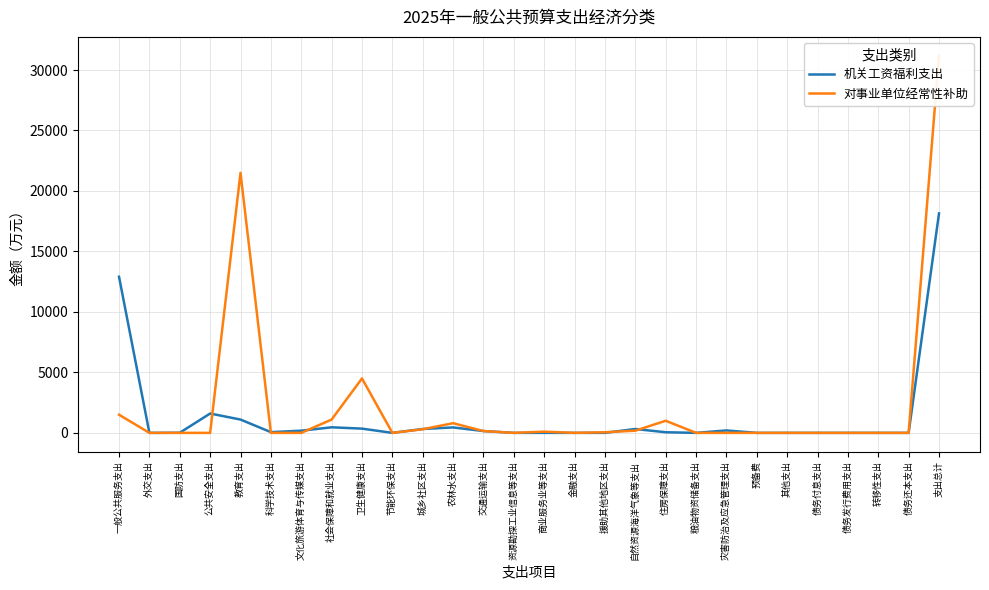

What is the difference between the 机关工资福利支出 values at 教育支出 and 其他支出?

1100